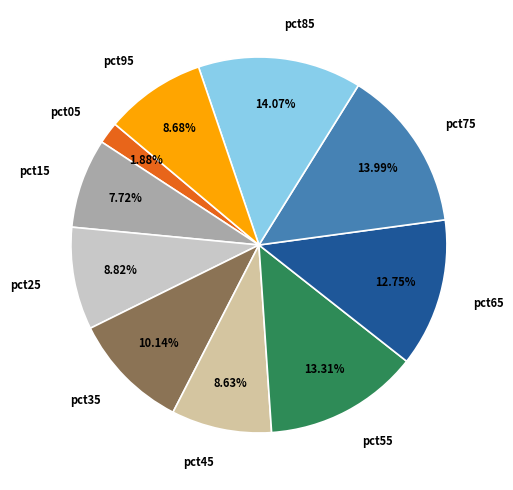

How many segments does this pie chart have?

10